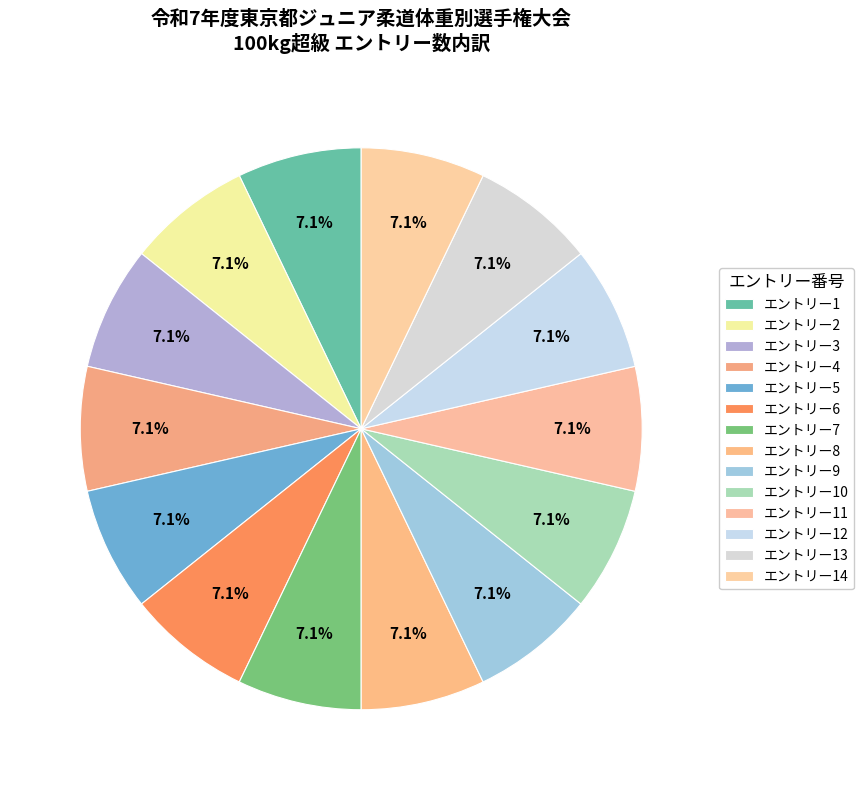

To the nearest percent, what is the average slice percentage?

7%